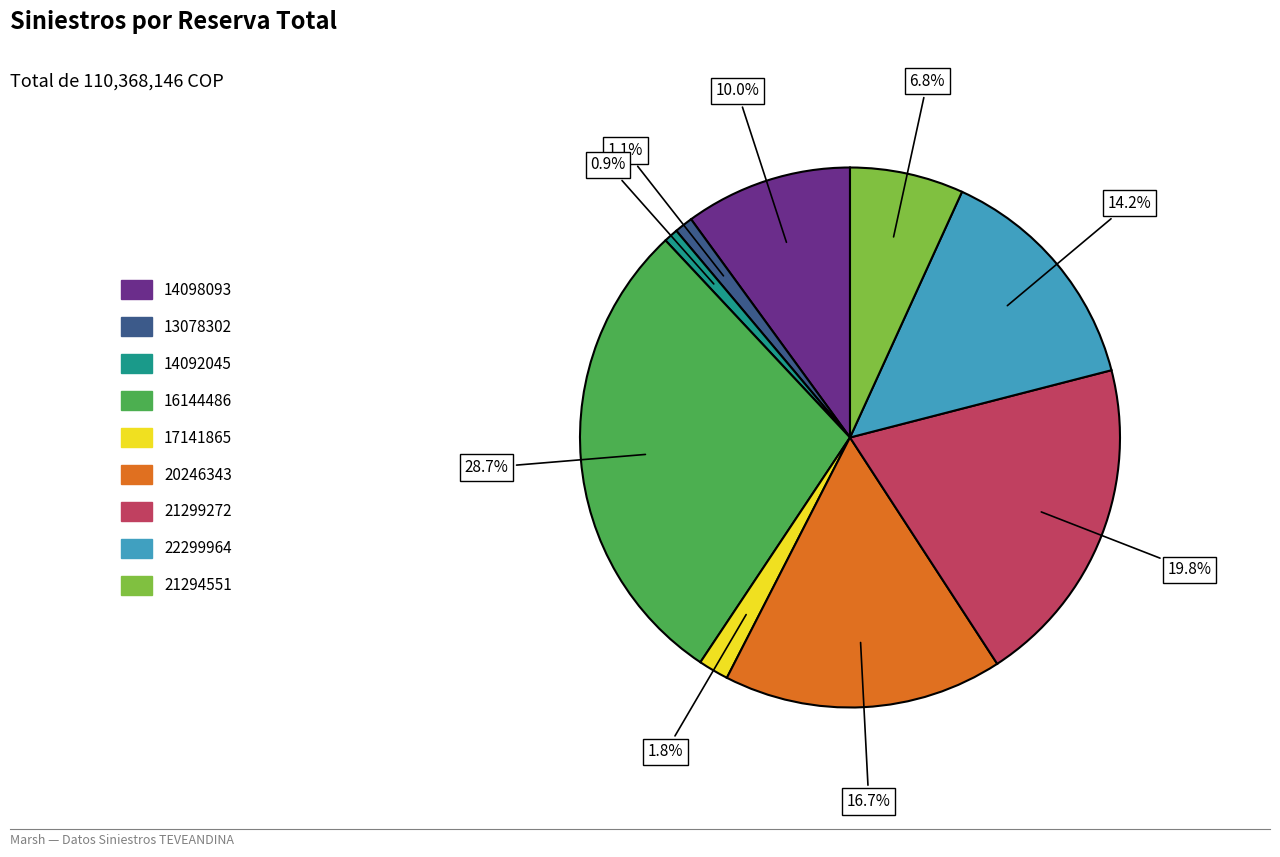

Is there any slice that represents more than half of the pie?

No